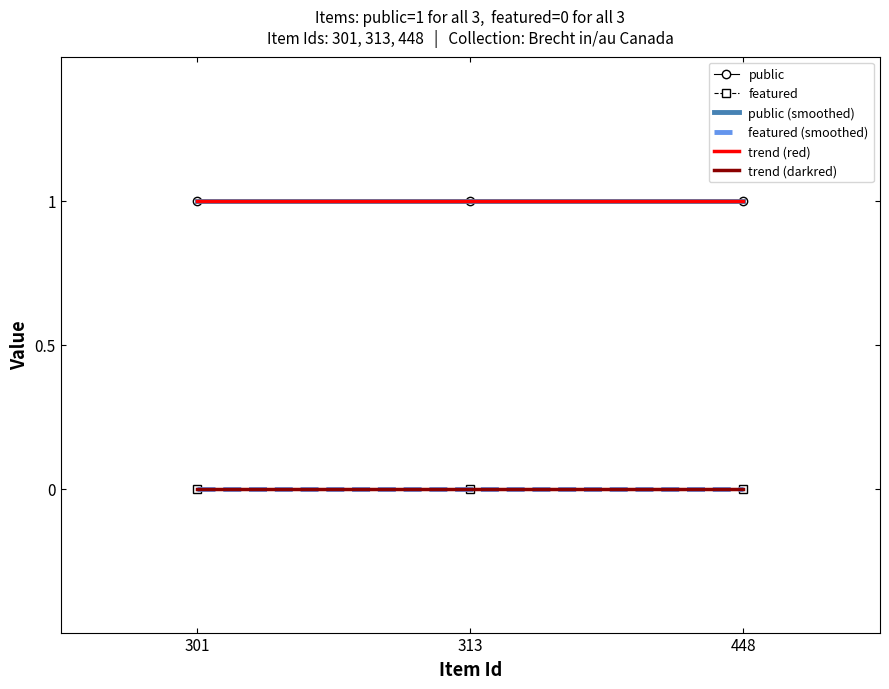

Between 313 and 448, which is larger?

313